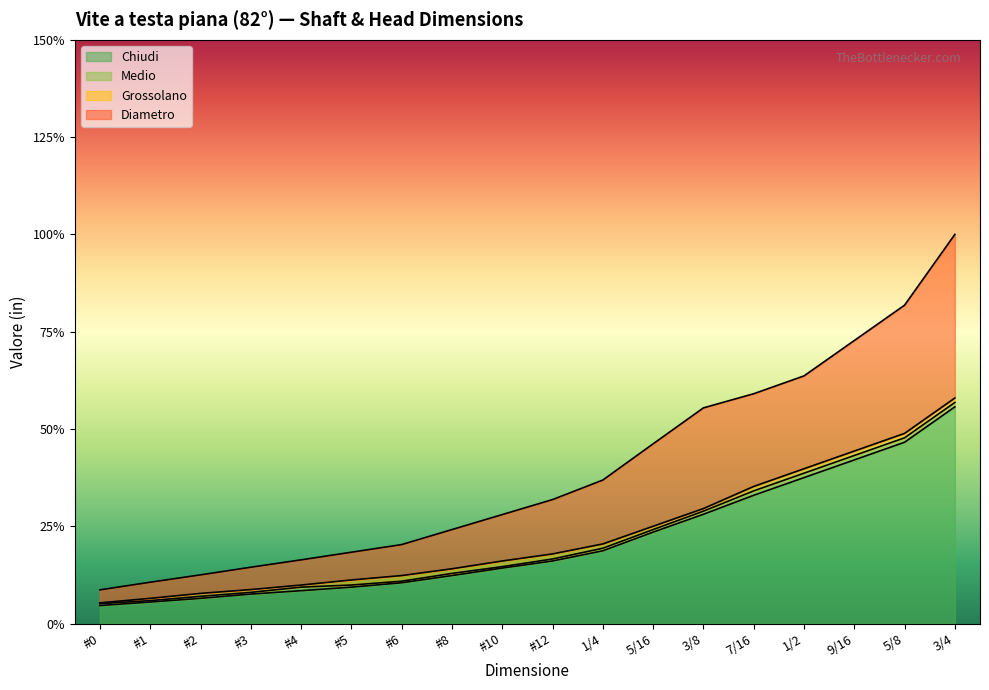

What is the sum of the Medio values at 3/4 and #0?

0.6